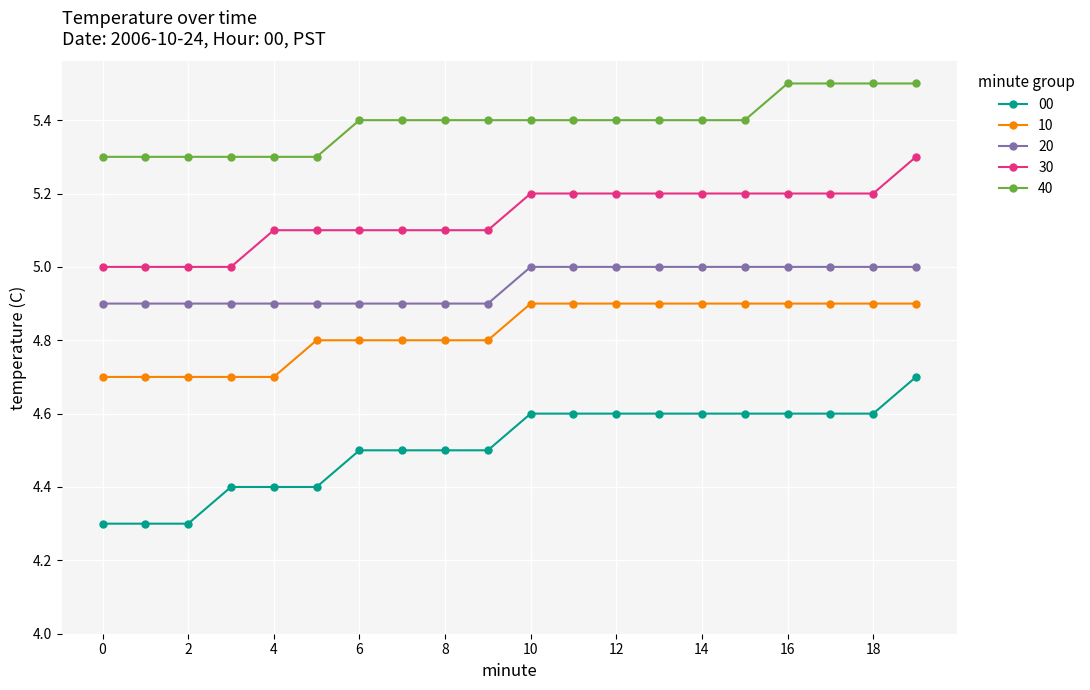

What is the value of the 00 point at the 10th from the left?

4.5